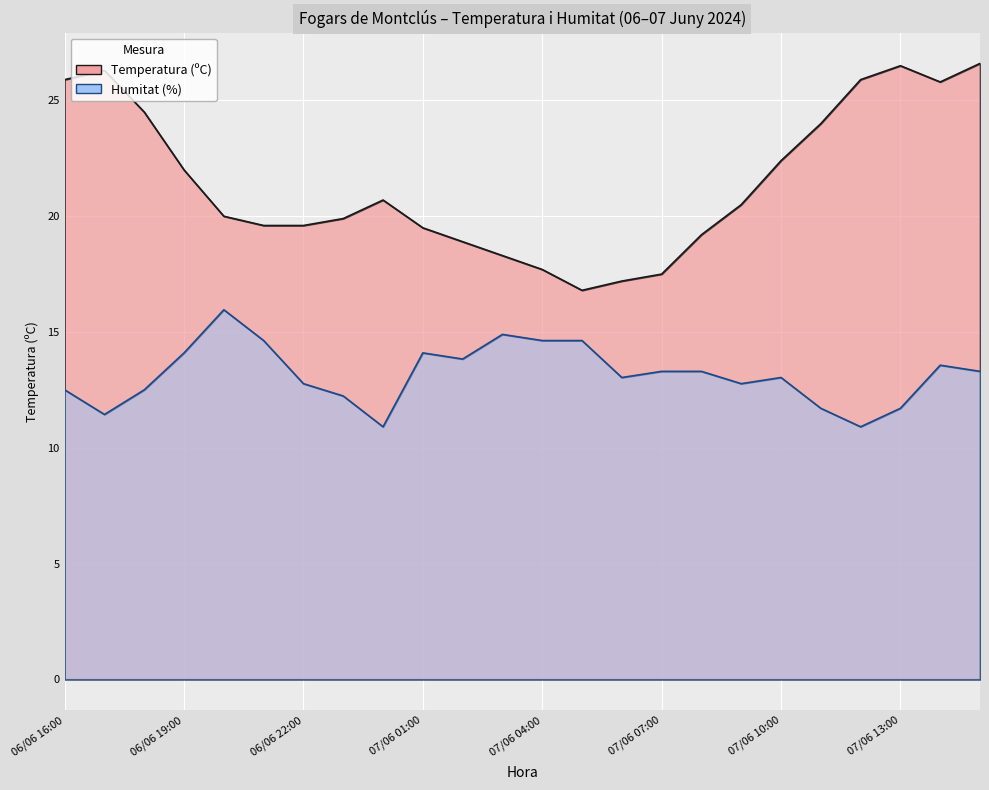

Reading left to right, list all the values displayed in this chart.

Temperatura (ºC): 06/06 16:00=25.9	06/06 17:00=26.3	06/06 18:00=24.5	06/06 19:00=22.0	06/06 20:00=20.0	06/06 21:00=19.6	06/06 22:00=19.6	06/06 23:00=19.9	07/06 00:00=20.7	07/06 01:00=19.5	07/06 02:00=18.9	07/06 03:00=18.3	07/06 04:00=17.7	07/06 05:00=16.8	07/06 06:00=17.2	07/06 07:00=17.5	07/06 08:00=19.2	07/06 09:00=20.5	07/06 10:00=22.4	07/06 11:00=24.0	07/06 12:00=25.9	07/06 13:00=26.5	07/06 14:00=25.8	07/06 15:00=26.6
Humitat (%): 06/06 16:00=12.5	06/06 17:00=11.4	06/06 18:00=12.5	06/06 19:00=14.1	06/06 20:00=16.0	06/06 21:00=14.6	06/06 22:00=12.8	06/06 23:00=12.2	07/06 00:00=10.9	07/06 01:00=14.1	07/06 02:00=13.8	07/06 03:00=14.9	07/06 04:00=14.6	07/06 05:00=14.6	07/06 06:00=13.0	07/06 07:00=13.3	07/06 08:00=13.3	07/06 09:00=12.8	07/06 10:00=13.0	07/06 11:00=11.7	07/06 12:00=10.9	07/06 13:00=11.7	07/06 14:00=13.6	07/06 15:00=13.3